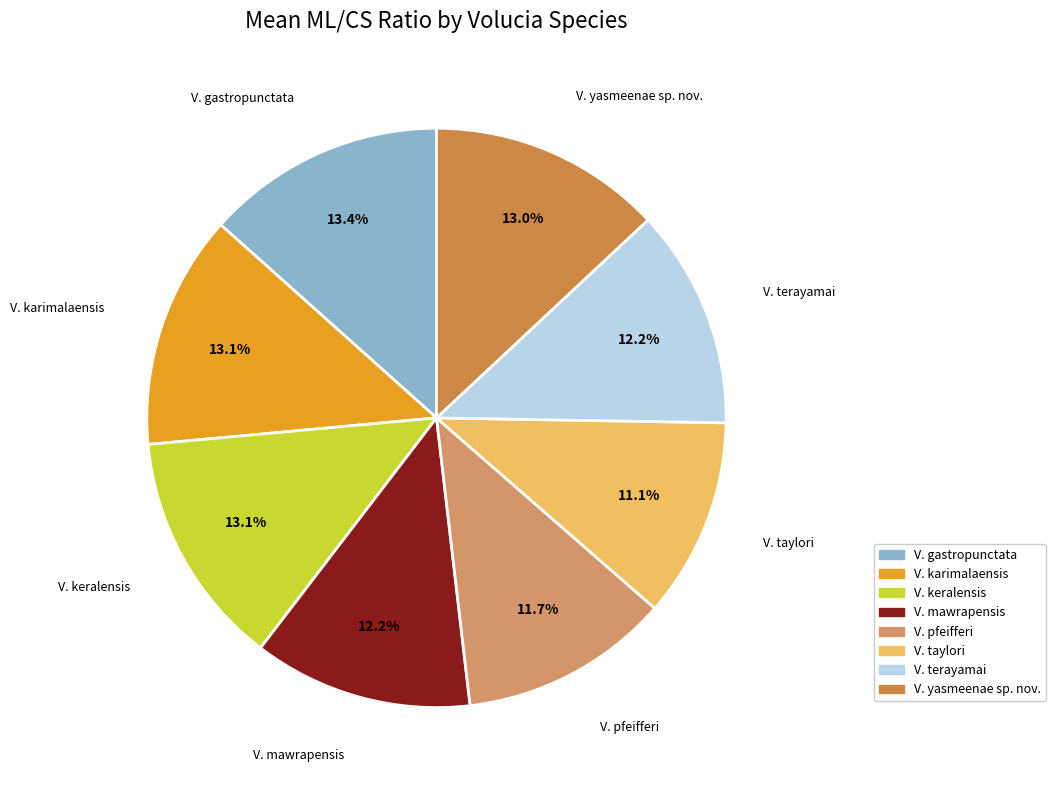

Is there a majority slice in this chart?

No